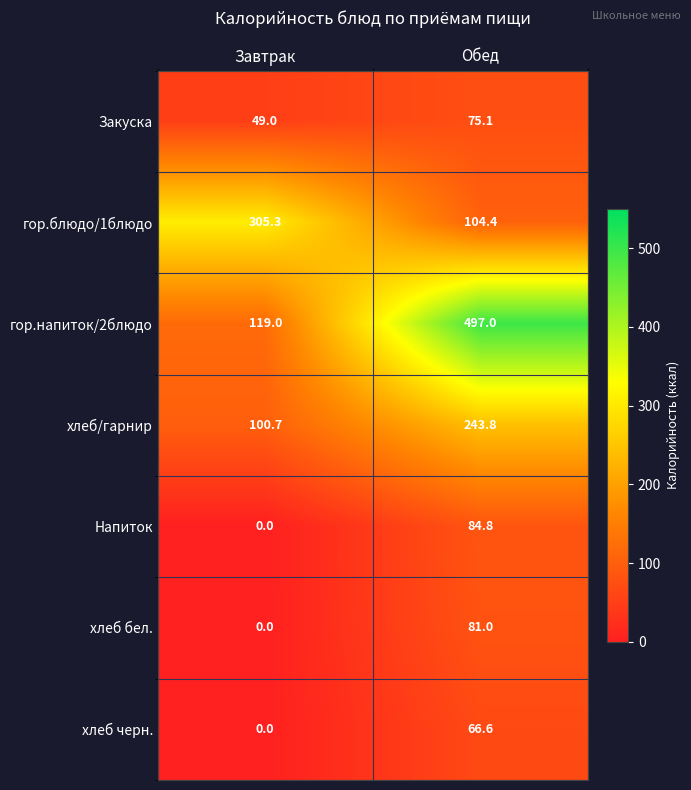

Where is Напиток nearest to the value 42?

Завтрак